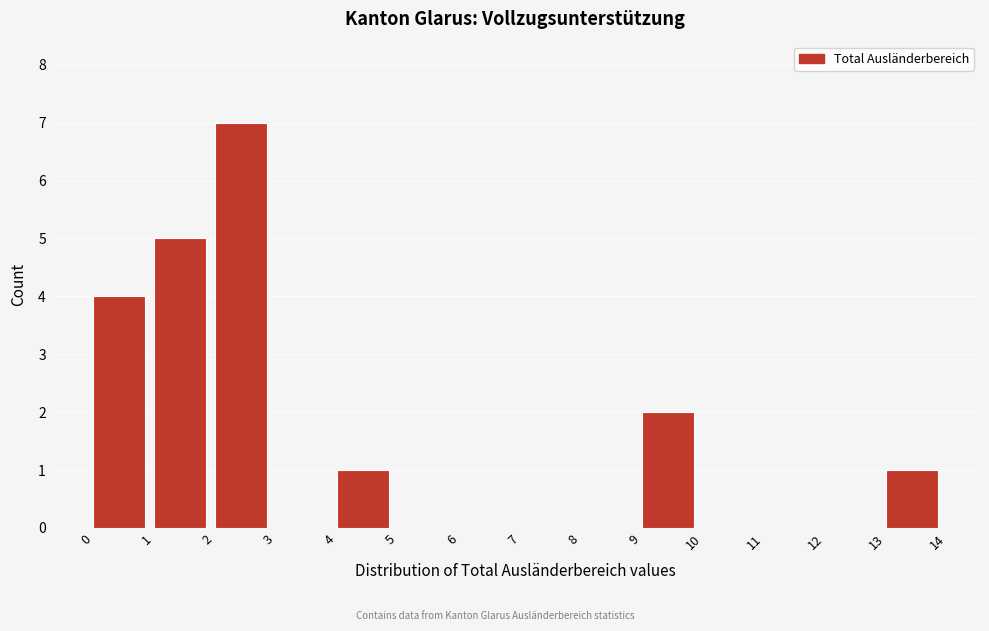

What is the height of the bar covering 9 to 10 on the x-axis? The values are not printed on the chart, so give them approximately, as read against the axis.

2